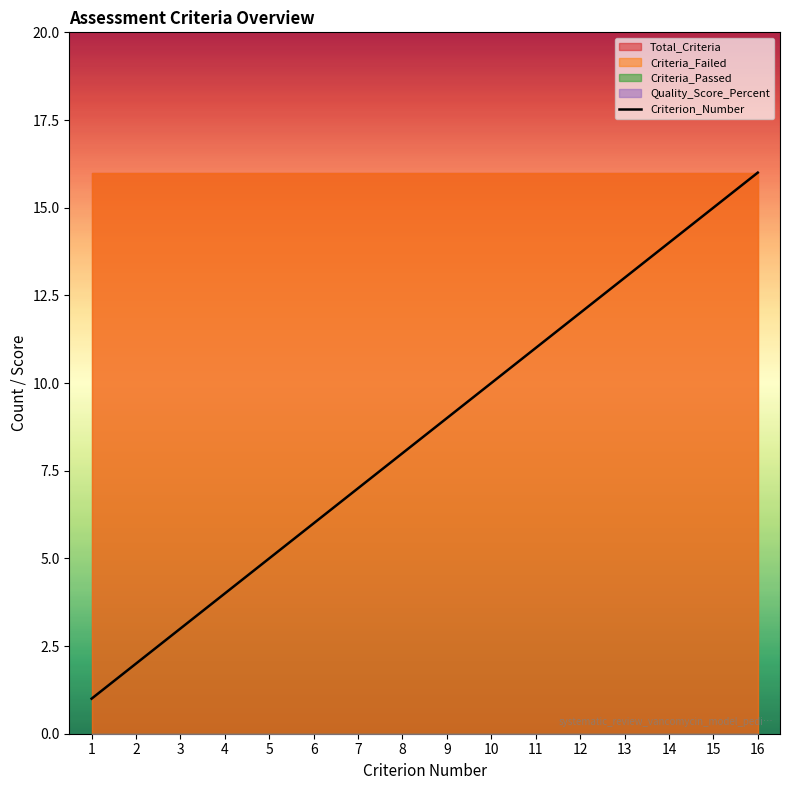

Reading left to right, what are all the values shown in this chart?

1=1	2=2	3=3	4=4	5=5	6=6	7=7	8=8	9=9	10=10	11=11	12=12	13=13	14=14	15=15	16=16